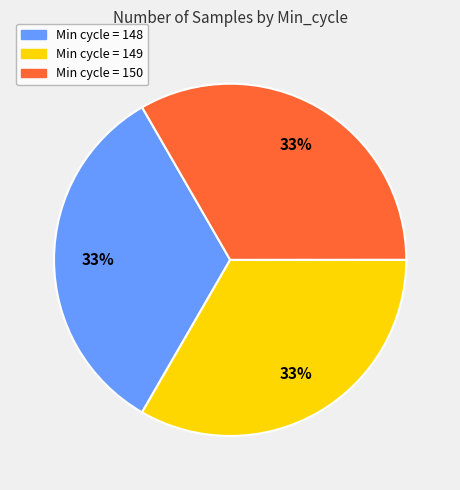

How many segments does this pie chart have?

3